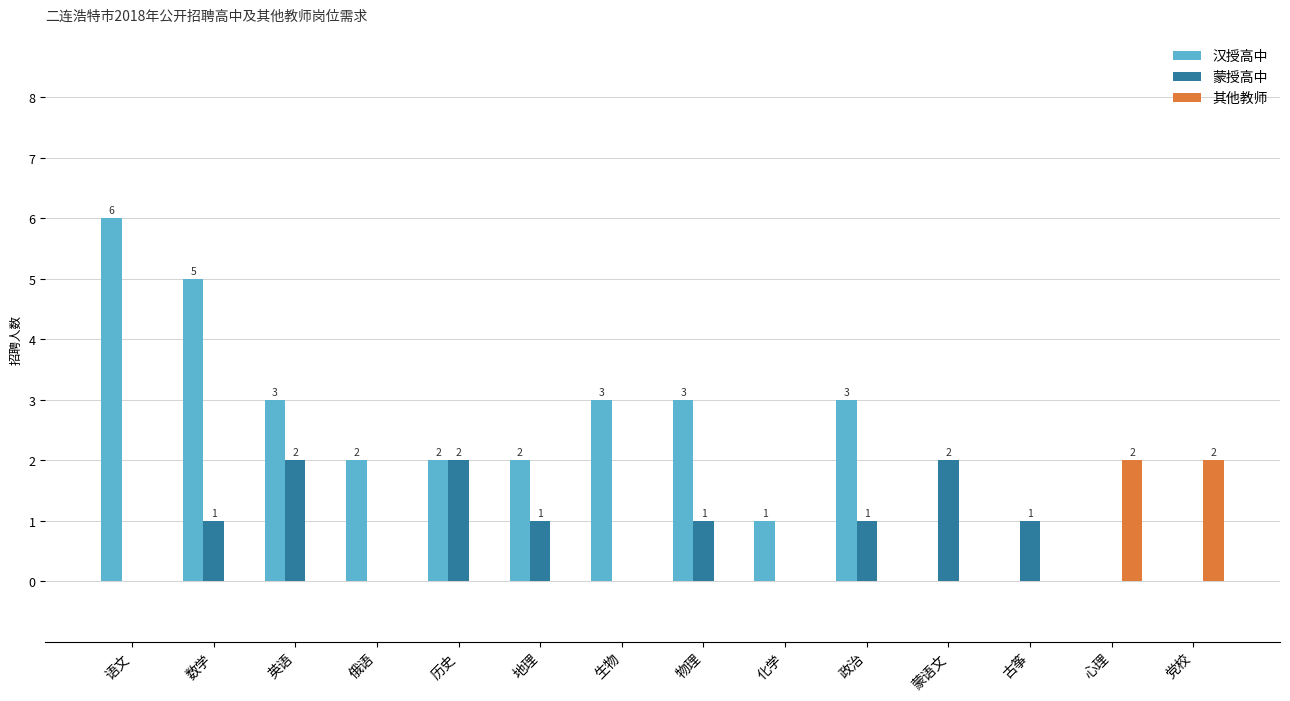

Which series changed the most between 语文 and 生物?

汉授高中